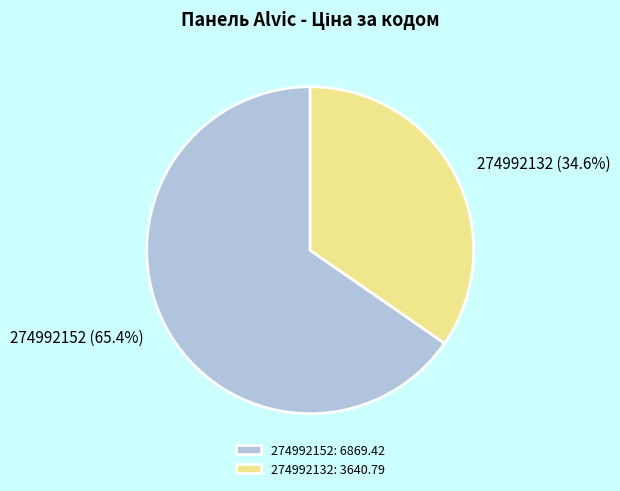

How many segments does this pie chart have?

2